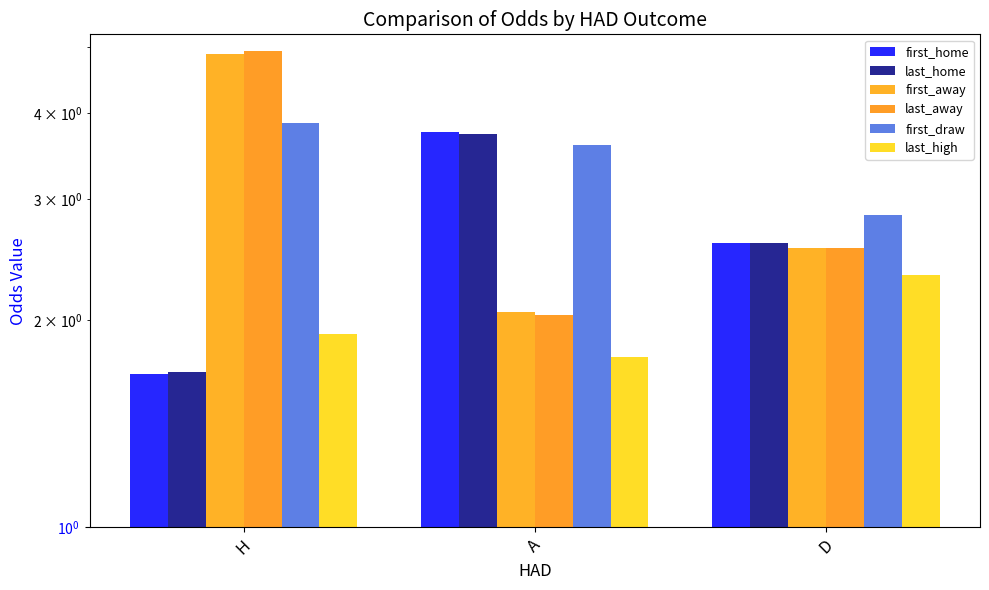

How many values in the first_home series are below 2?

1